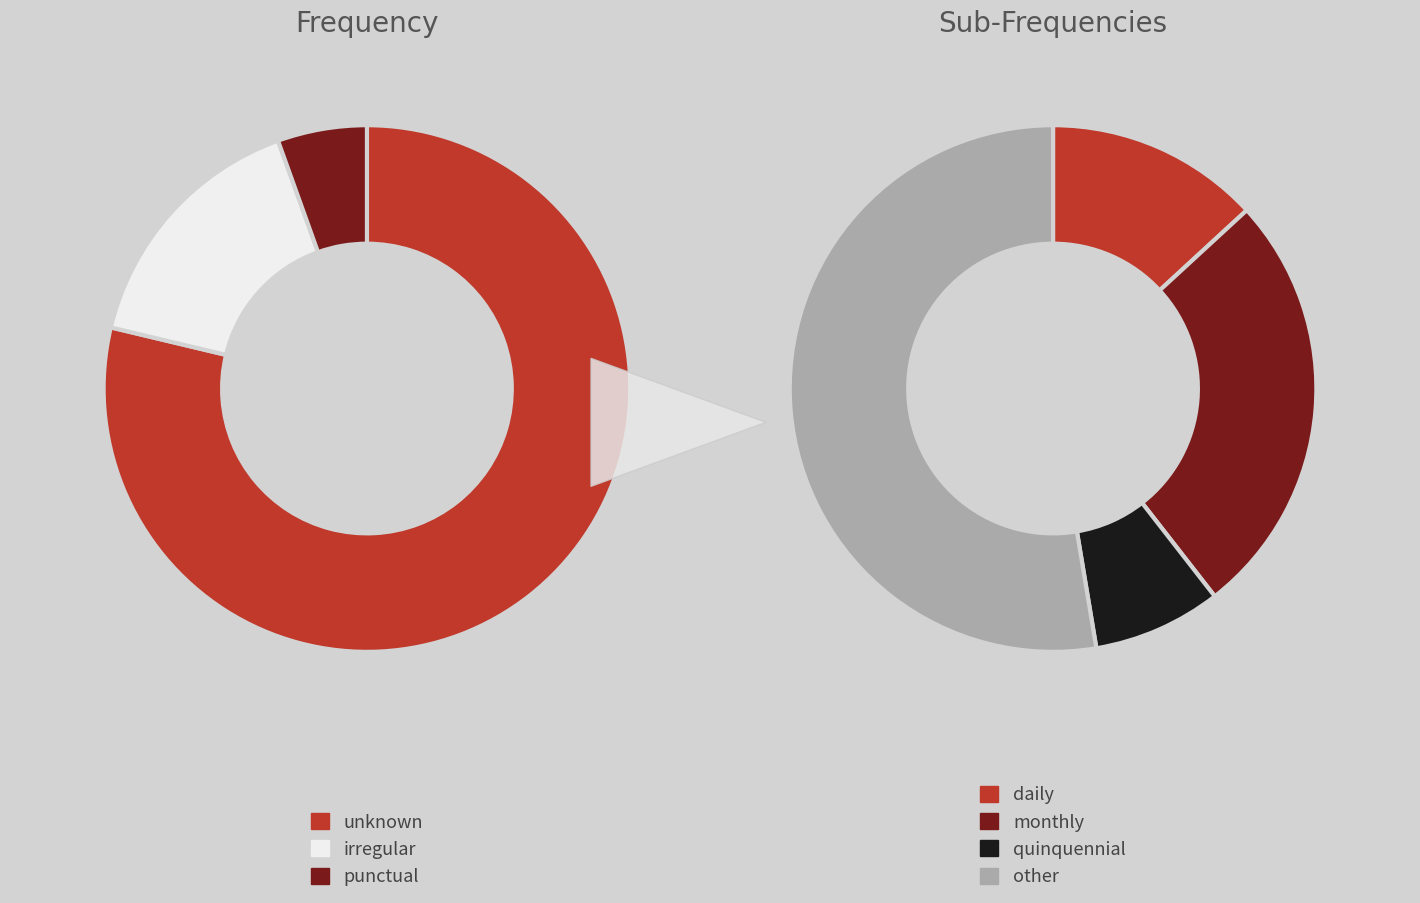

Does unknown represent more than half of the total?

Yes